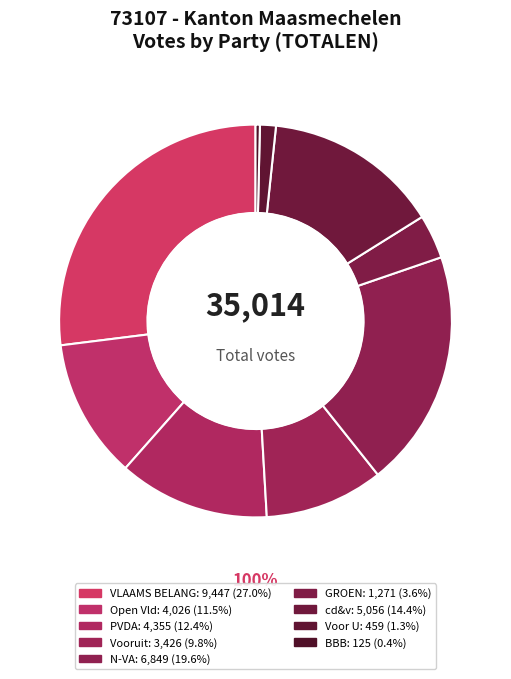

Which category has the biggest portion of the pie?

VLAAMS BELANG